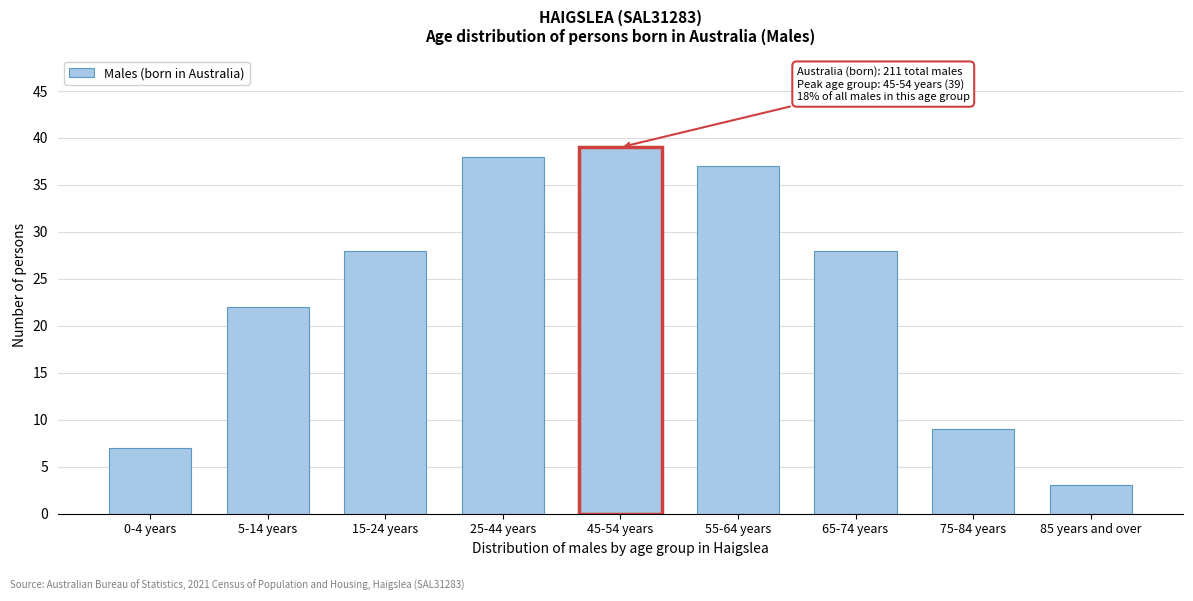

Reading right to left, what are all the values shown in this chart?

85 years and over=3	75-84 years=9	65-74 years=28	55-64 years=37	45-54 years=39	25-44 years=38	15-24 years=28	5-14 years=22	0-4 years=7